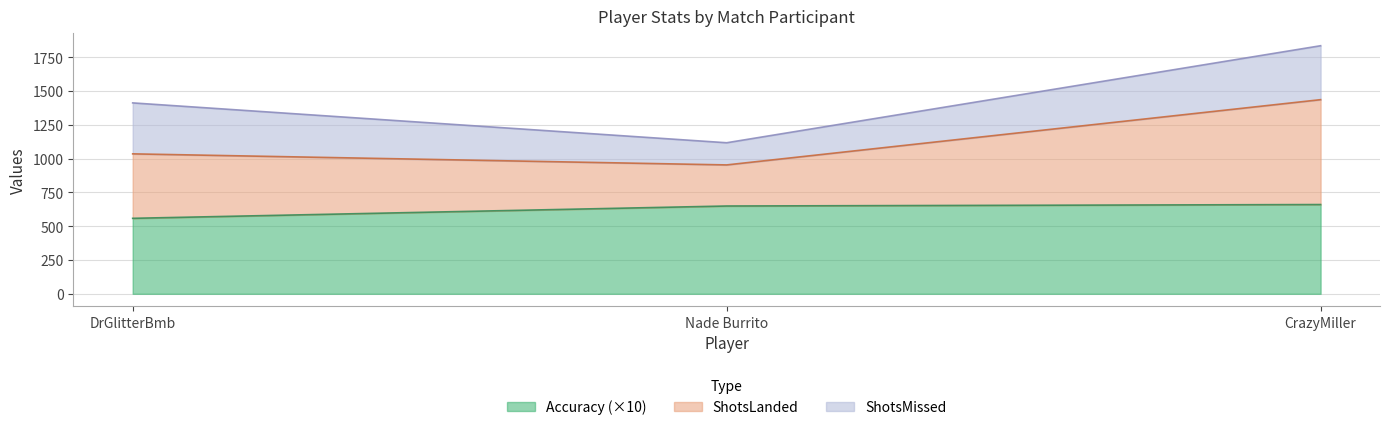

What is the label of the 2nd point from the right?

Nade Burrito